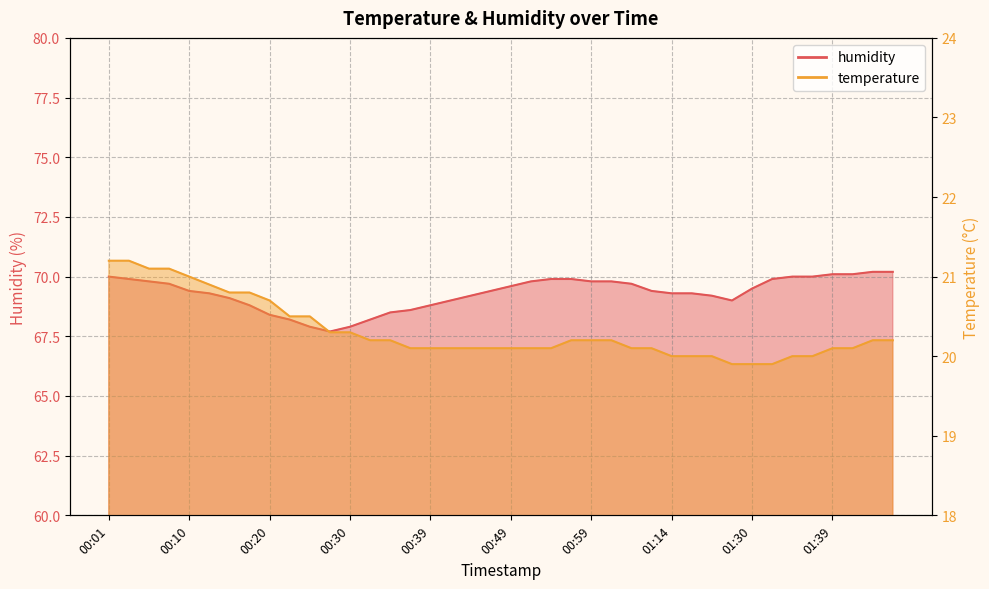

Reading right to left, what are all the values shown in this chart?

temperature: 01:47=20.2	01:44=20.2	01:42=20.1	01:39=20.1	01:37=20.0	01:35=20.0	01:32=19.9	01:30=19.9	01:27=19.9	01:19=20.0	01:16=20.0	01:14=20.0	01:09=20.1	01:04=20.1	01:01=20.2	00:59=20.2	00:56=20.2	00:54=20.1	00:52=20.1	00:49=20.1	00:47=20.1	00:44=20.1	00:42=20.1	00:39=20.1	00:37=20.1	00:35=20.2	00:32=20.2	00:30=20.3	00:27=20.3	00:25=20.5	00:22=20.5	00:20=20.7	00:18=20.8	00:15=20.8	00:13=20.9	00:10=21.0	00:08=21.1	00:05=21.1	00:03=21.2	00:01=21.2
humidity: 01:47=70.2	01:44=70.2	01:42=70.1	01:39=70.1	01:37=70.0	01:35=70.0	01:32=69.9	01:30=69.5	01:27=69.0	01:19=69.2	01:16=69.3	01:14=69.3	01:09=69.4	01:04=69.7	01:01=69.8	00:59=69.8	00:56=69.9	00:54=69.9	00:52=69.8	00:49=69.6	00:47=69.4	00:44=69.2	00:42=69.0	00:39=68.8	00:37=68.6	00:35=68.5	00:32=68.2	00:30=67.9	00:27=67.7	00:25=67.9	00:22=68.2	00:20=68.4	00:18=68.8	00:15=69.1	00:13=69.3	00:10=69.4	00:08=69.7	00:05=69.8	00:03=69.9	00:01=70.0